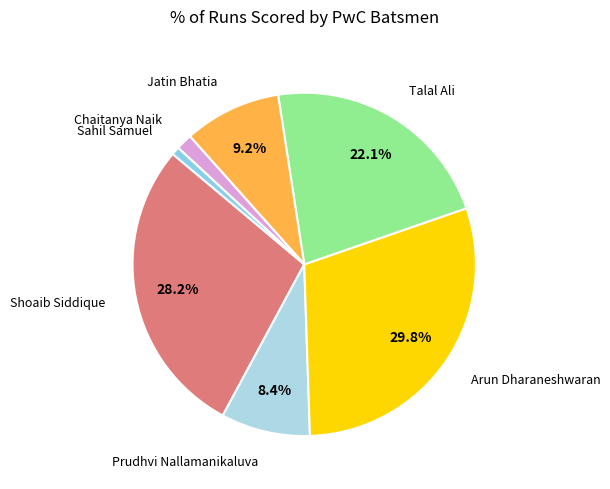

Is there any slice that represents more than half of the pie?

No